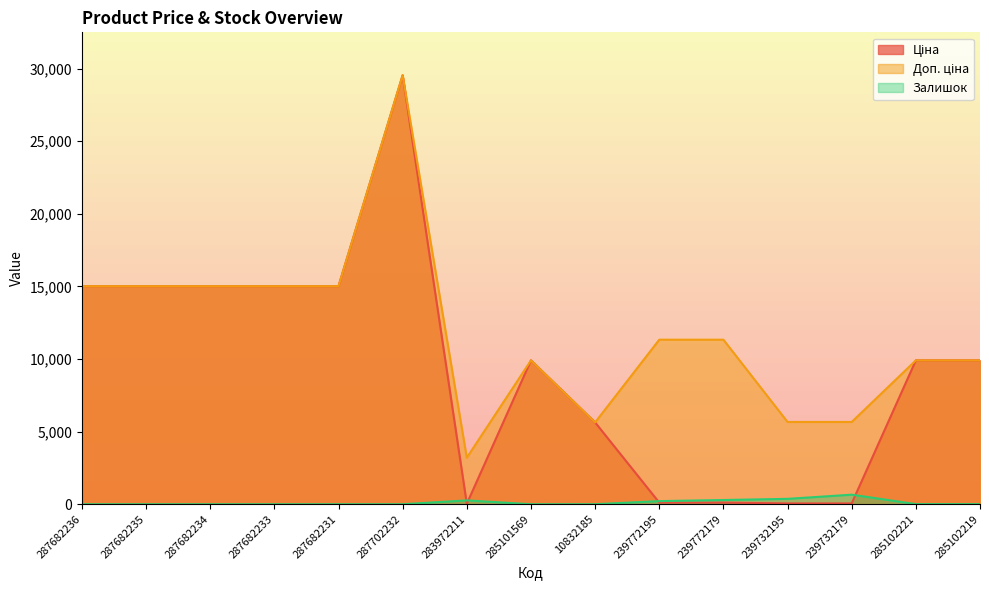

True or false: Ціна and Доп. ціна intersect in this chart.

False